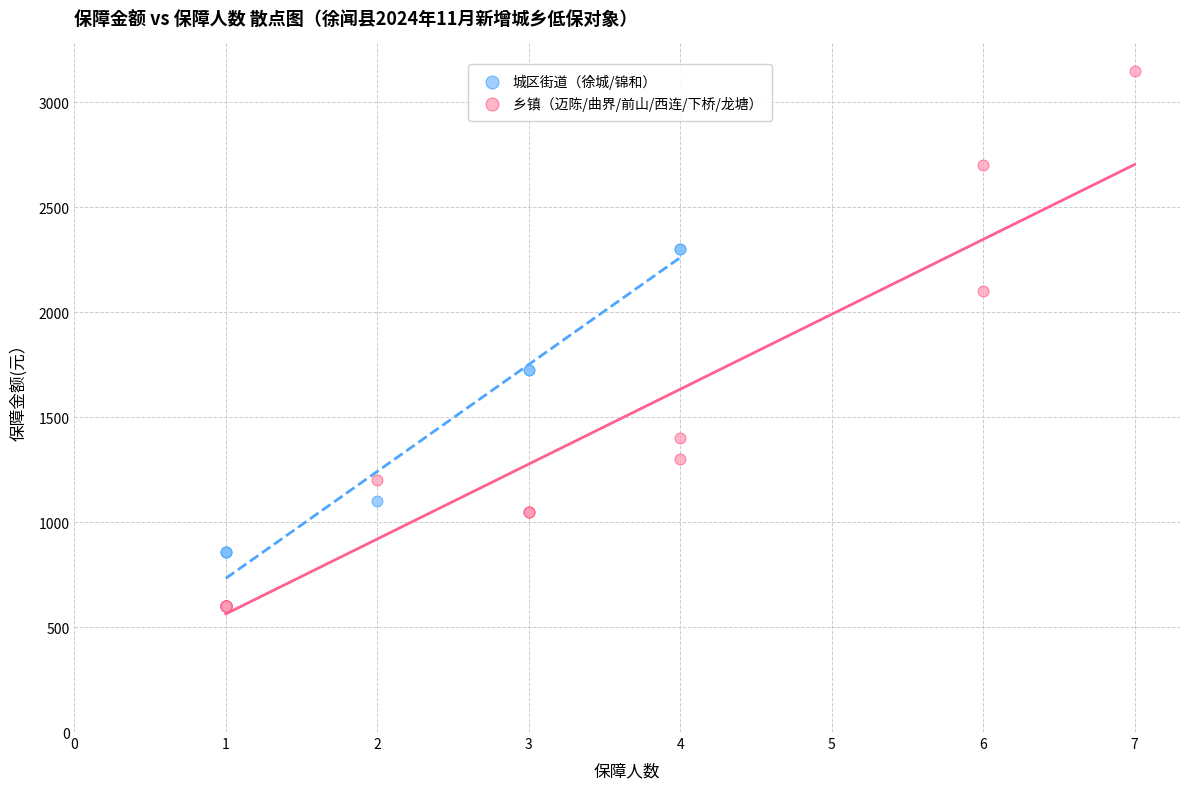

Which series reaches the maximum Y coordinate?

乡镇（迈陈/曲界/前山/西连/下桥/龙塘）